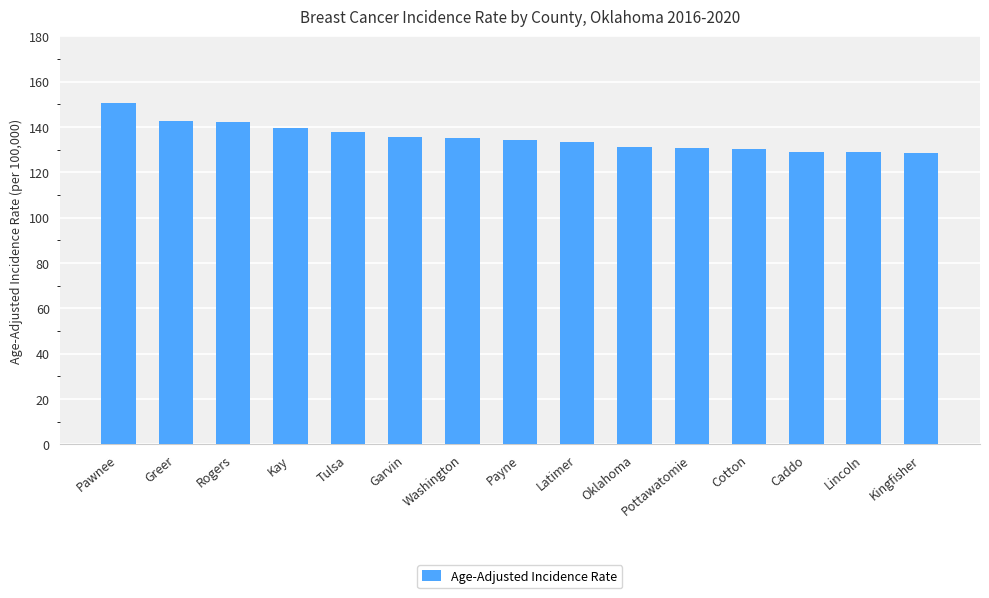

What is the value of the 7th bar from the left?

135.0